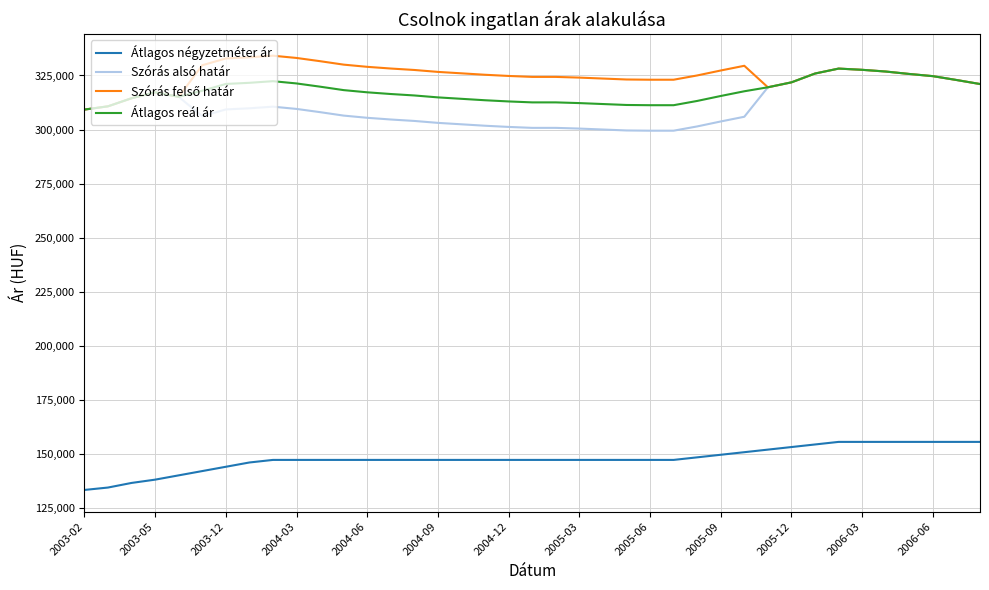

Which series has the largest range (max minus min)?

Szórás alsó határ